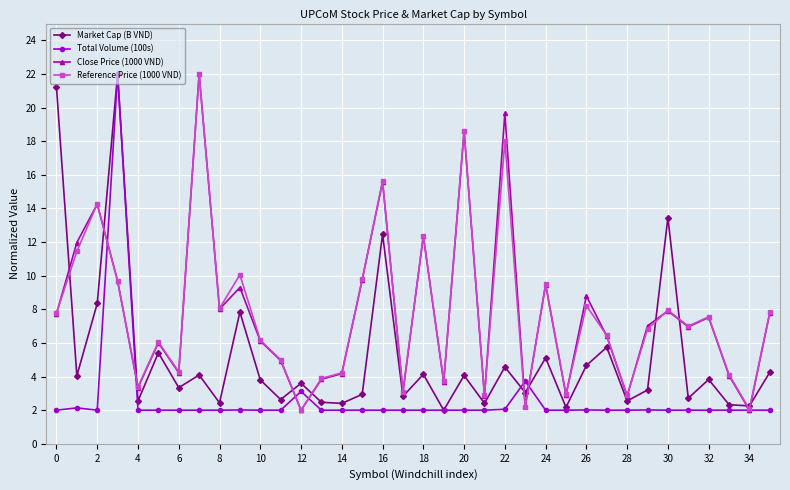

In Market Cap (B VND), how many points are lower than both neighbors (excluding endpoints)?

14